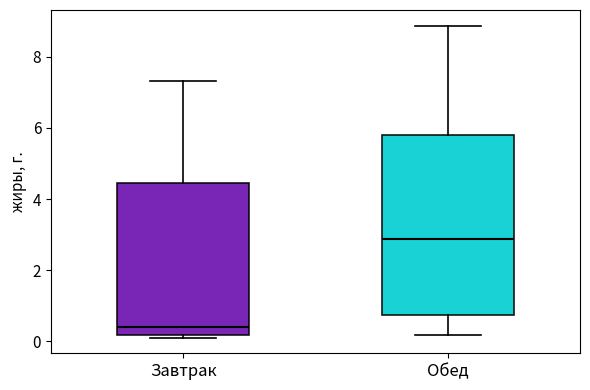

Reading left to right, transcribe this box plot: for each box, give where its median line is, the range the box spans, and where its two whiskers end, as read against the y-axis. The values are not printed on the chart, so give them approximately, as read against the axis.

Завтрак: median 0.4, box 0.2 to 4.4, whiskers 0.2 (just below the box's lower edge) to 7.4
Обед: median 2.8, box 0.8 to 5.8, whiskers 0.2 to 8.8